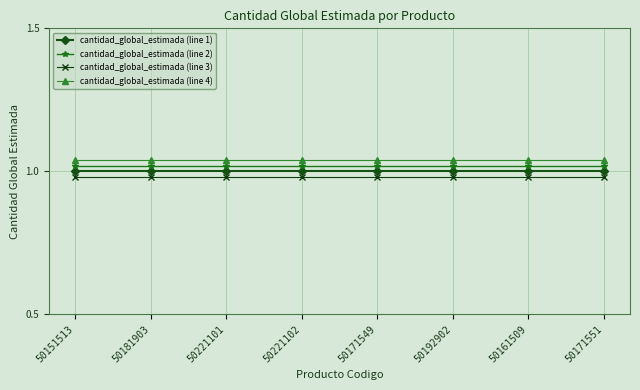

The value of cantidad_global_estimada (line 4) at 50181903 is 1.0. True or false?

True